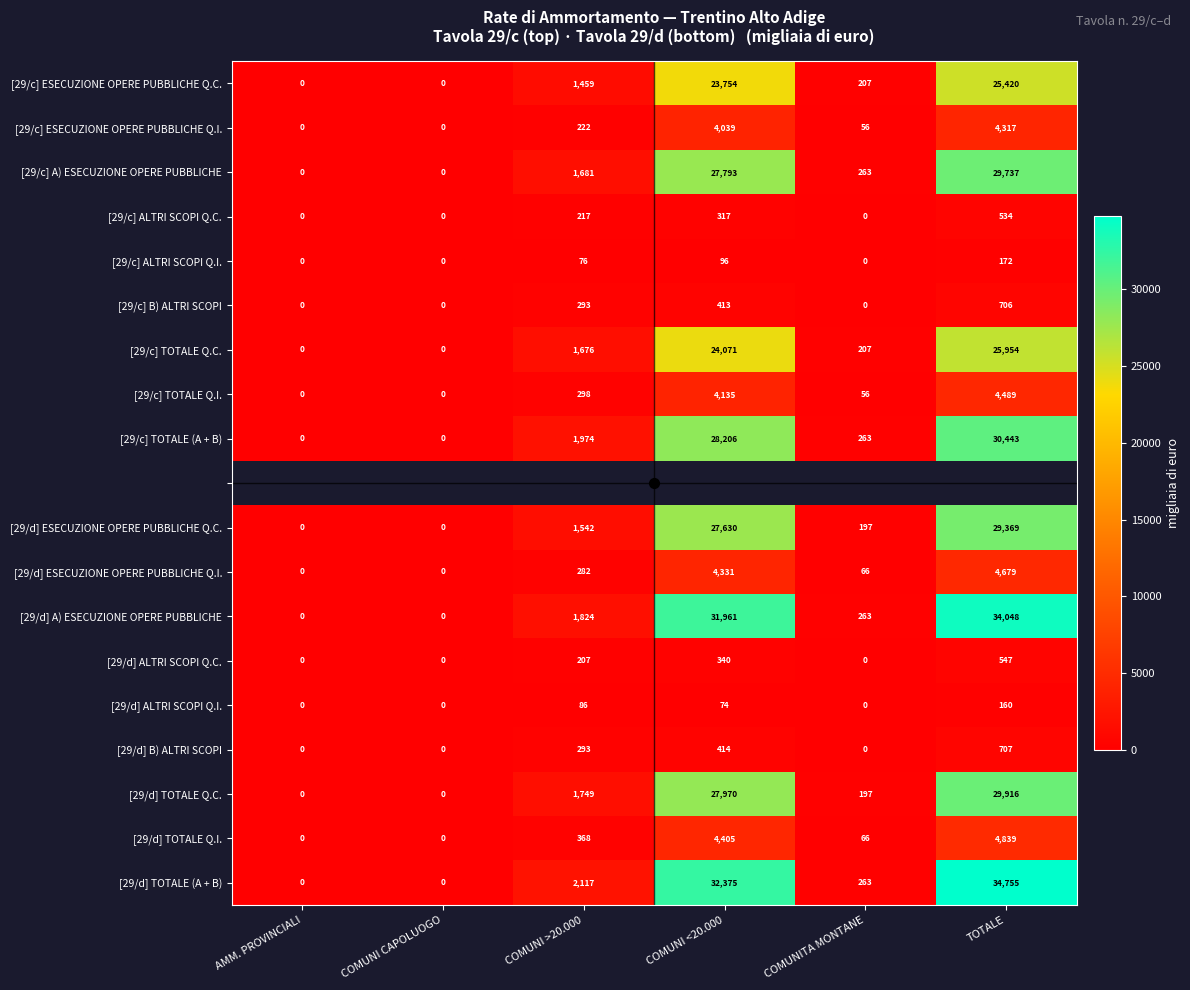

How many categories are shown in the chart?

6